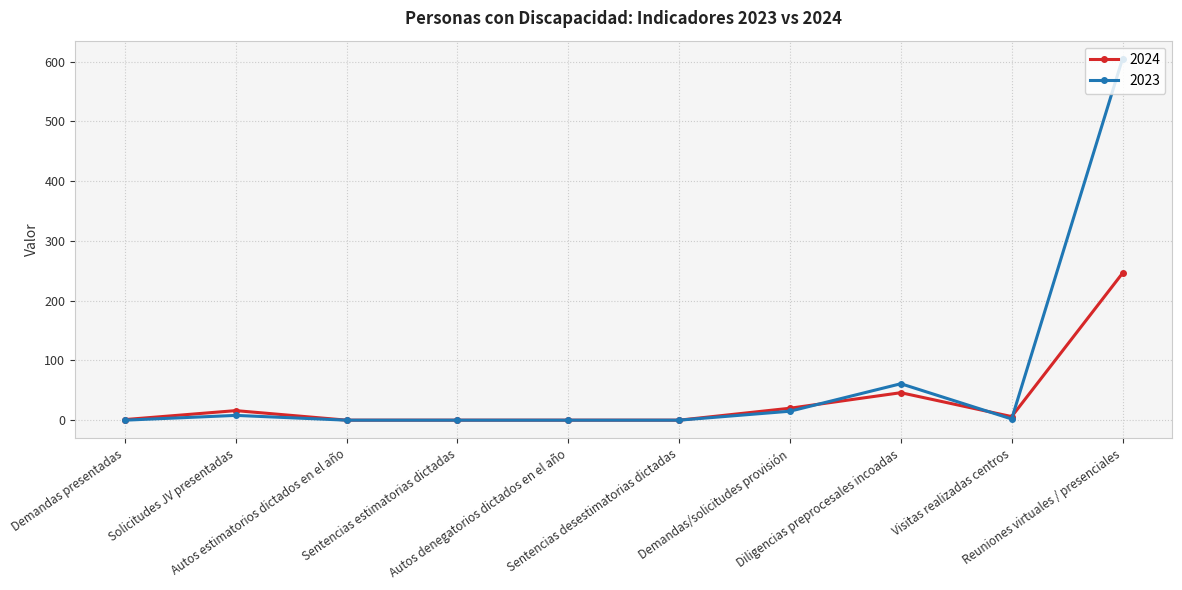

List the series in order of their peak value, lowest first.

2024, 2023